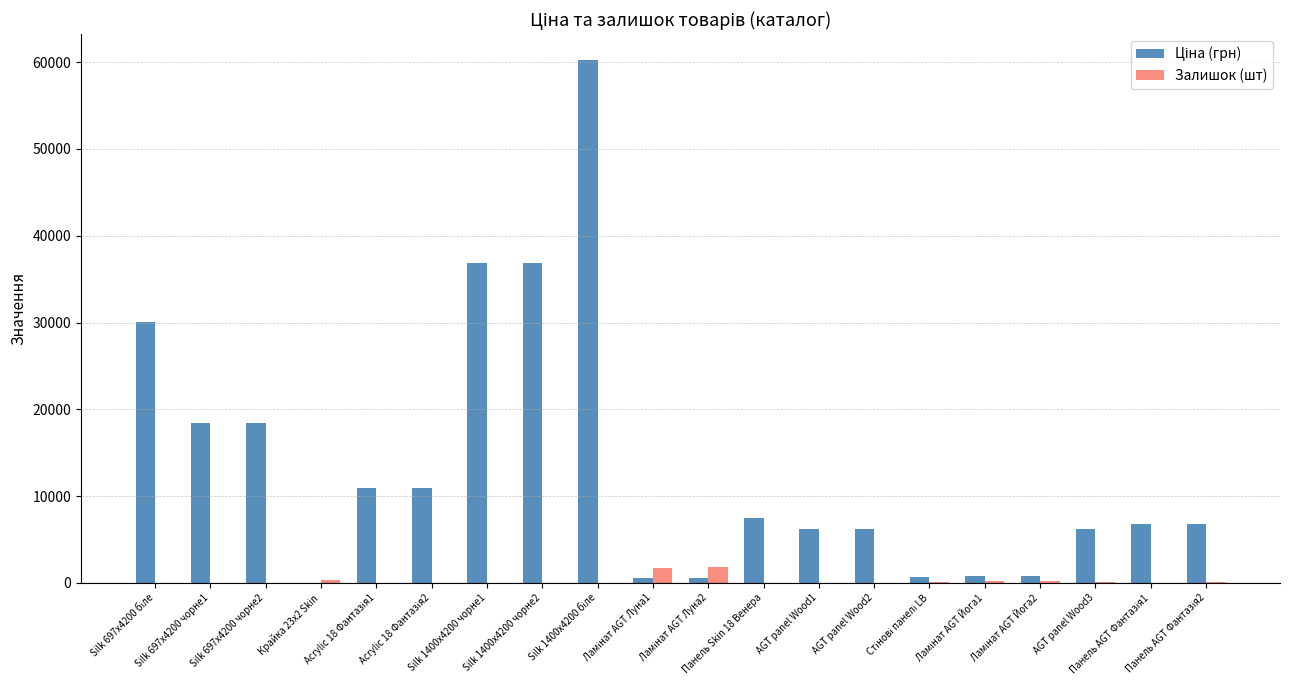

What is the sum of all Залишок (шт) values?

4799.0